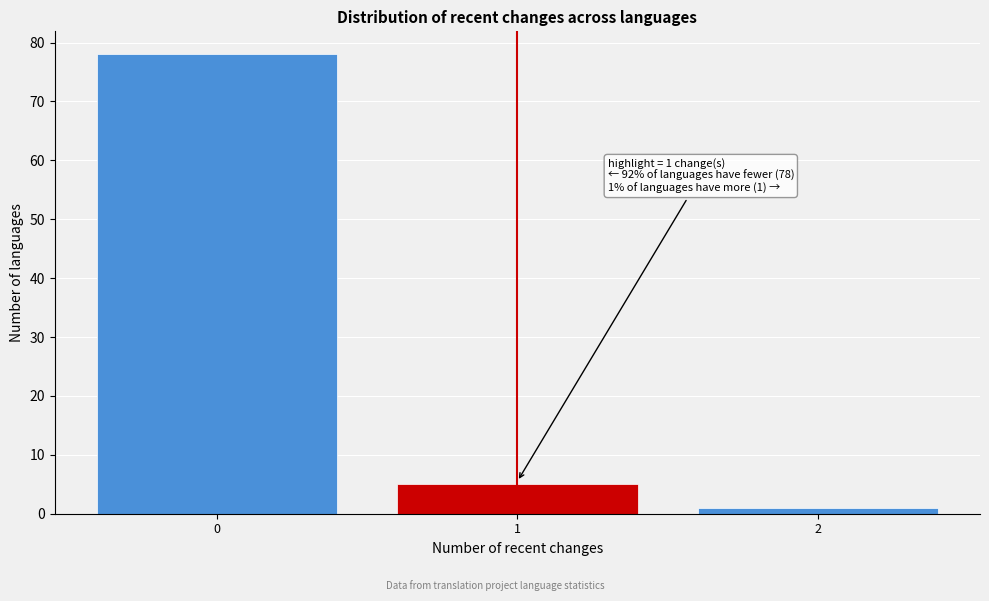

Which range on the x-axis has the tallest bar?

-0.5 to 0.5